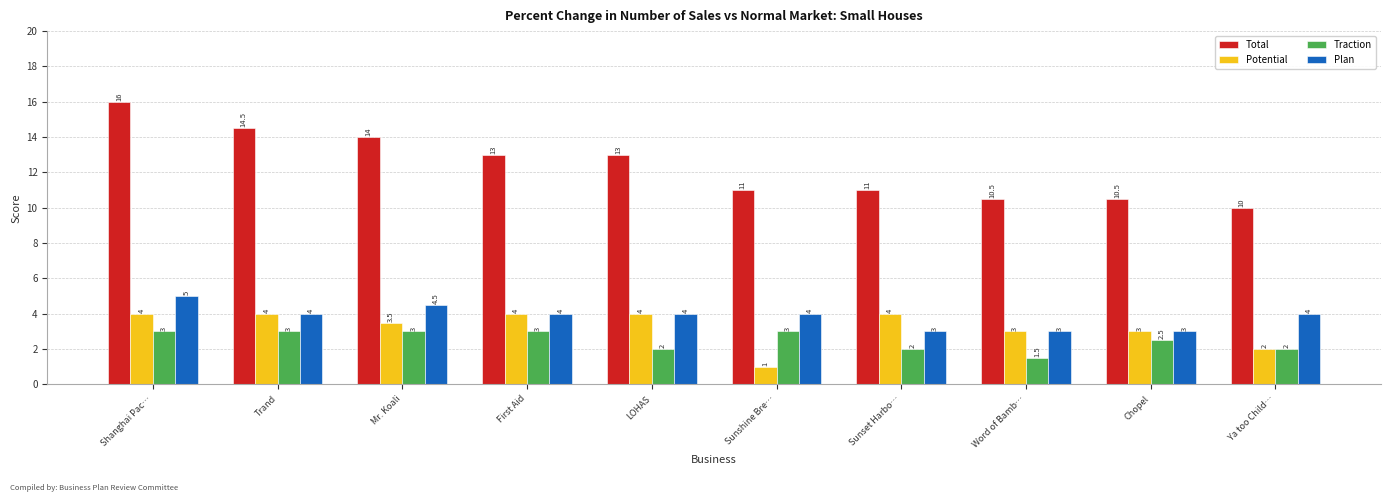

How many values in the Traction series are below 3?

5